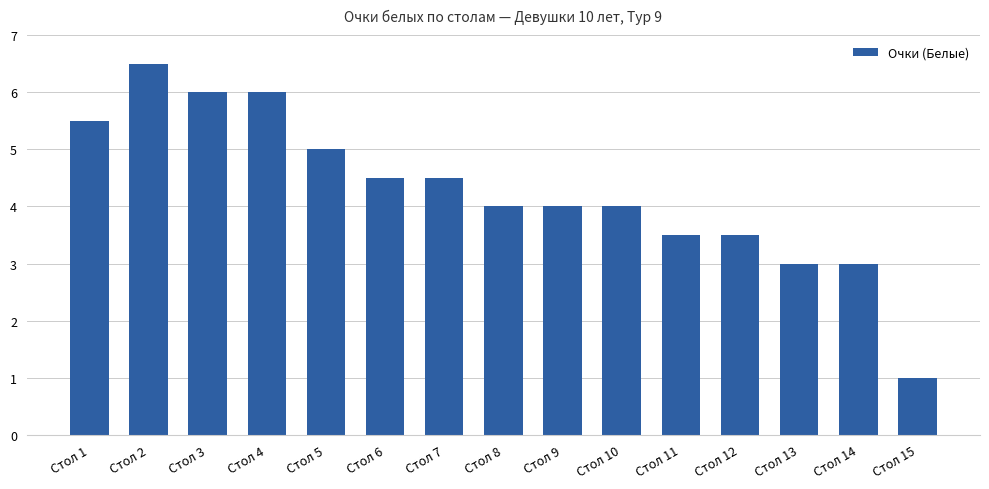

The value at Стол 11 is 4.6. True or false?

False